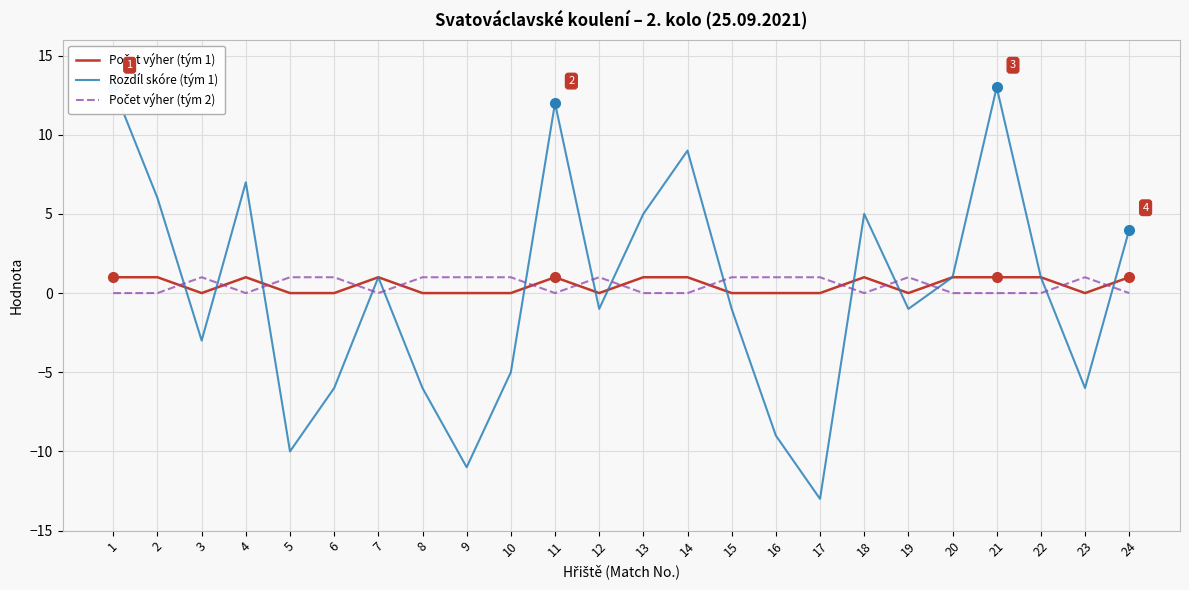

The value of Počet výher (tým 2) at 16 is 1. True or false?

False